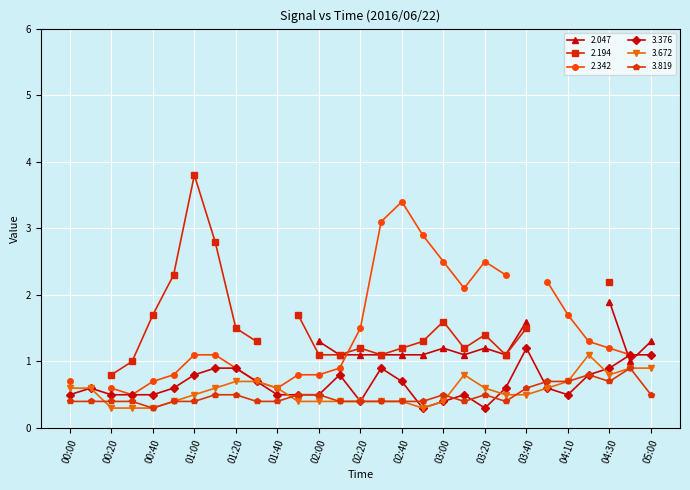

What is the difference between the highest and lowest values at 00:10?

0.2